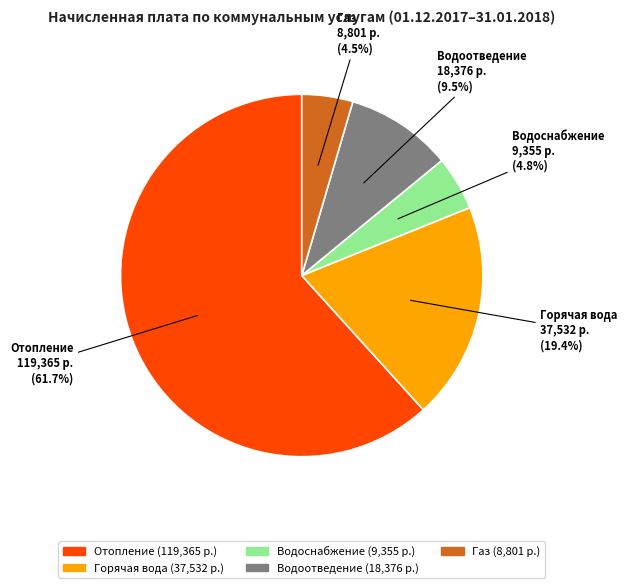

How many segments does this pie chart have?

5